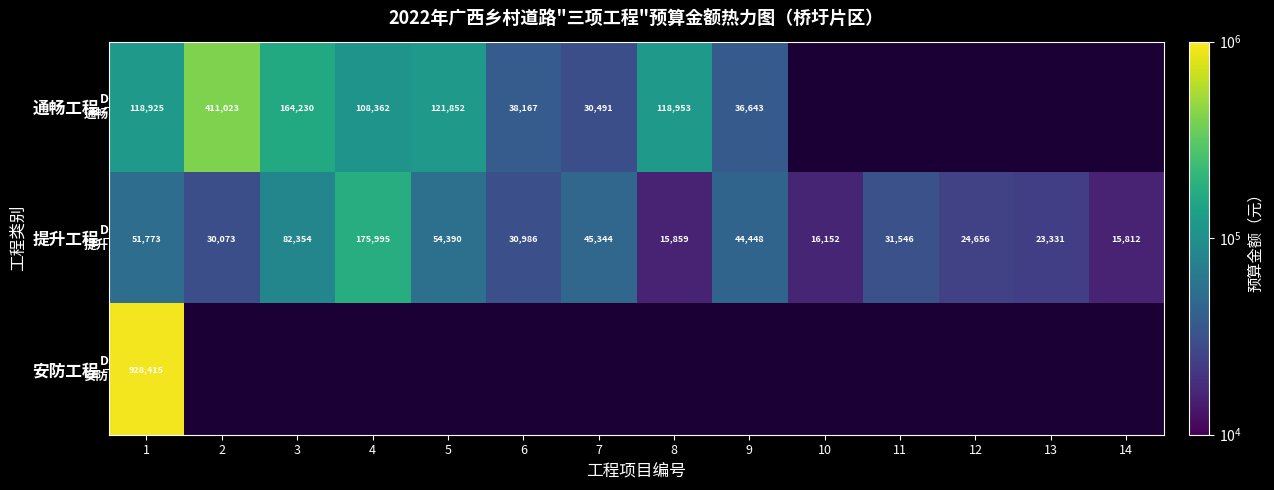

Is the value of 提升工程 at 2 greater than the value of 通畅工程 at 9?

No